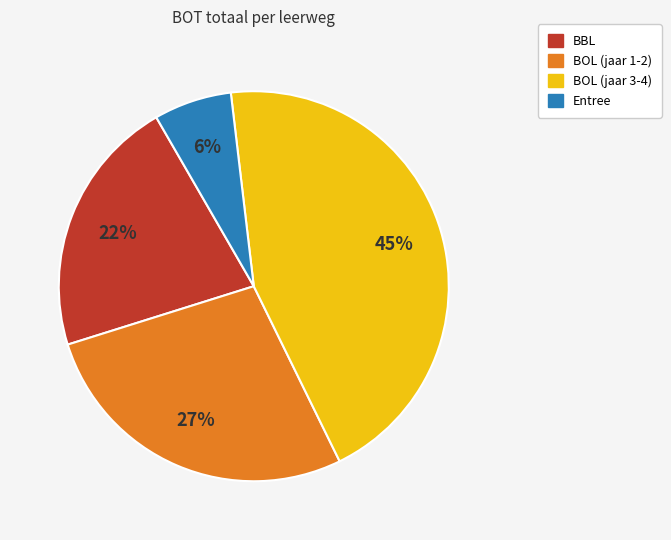

Does any single category account for the majority?

No